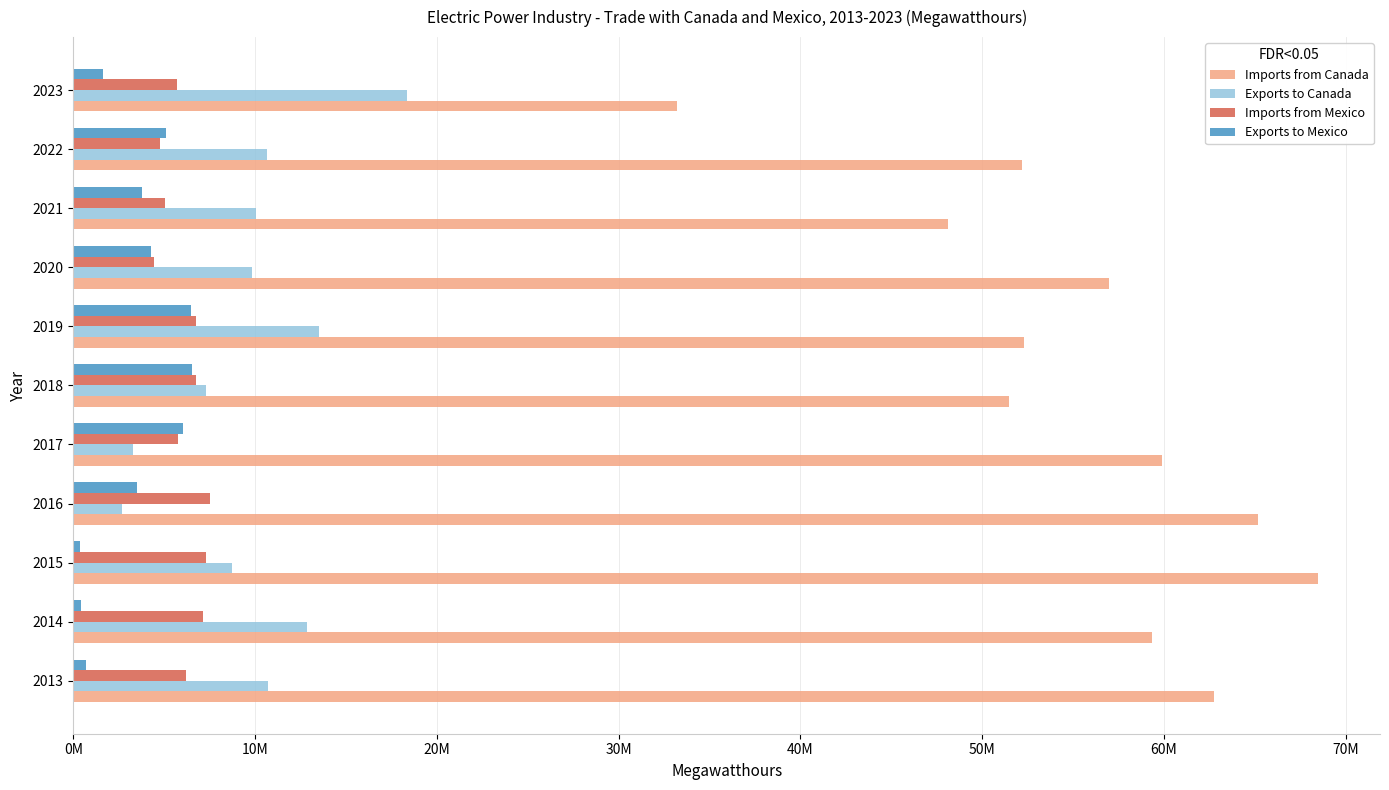

What is the sum of all Exports to Mexico values?

38891142